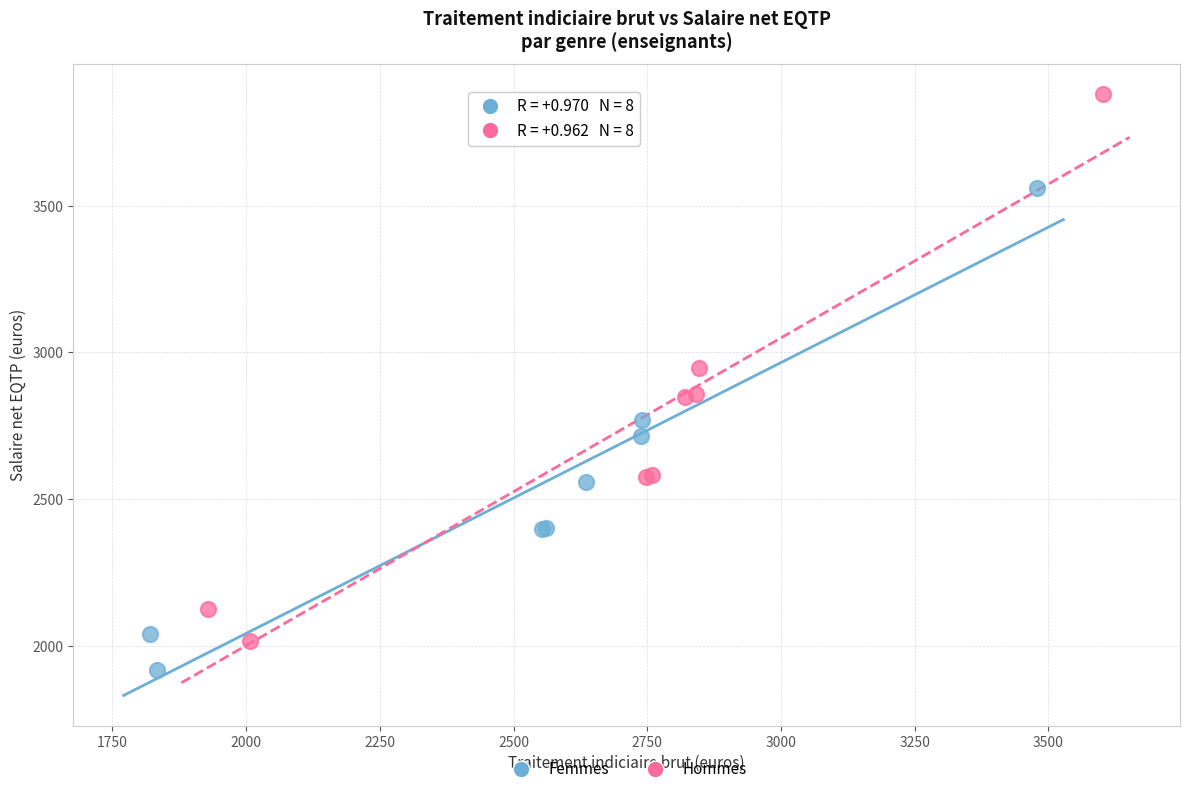

Which series has the widest spread of Y values?

Hommes